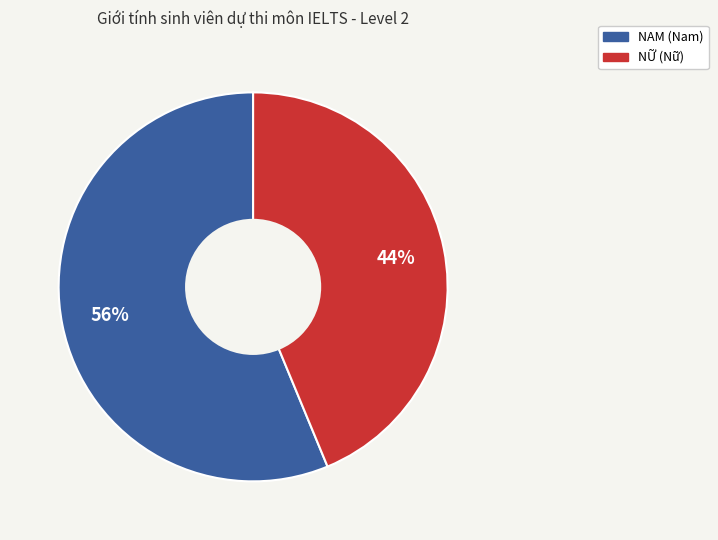

How many segments does this pie chart have?

2